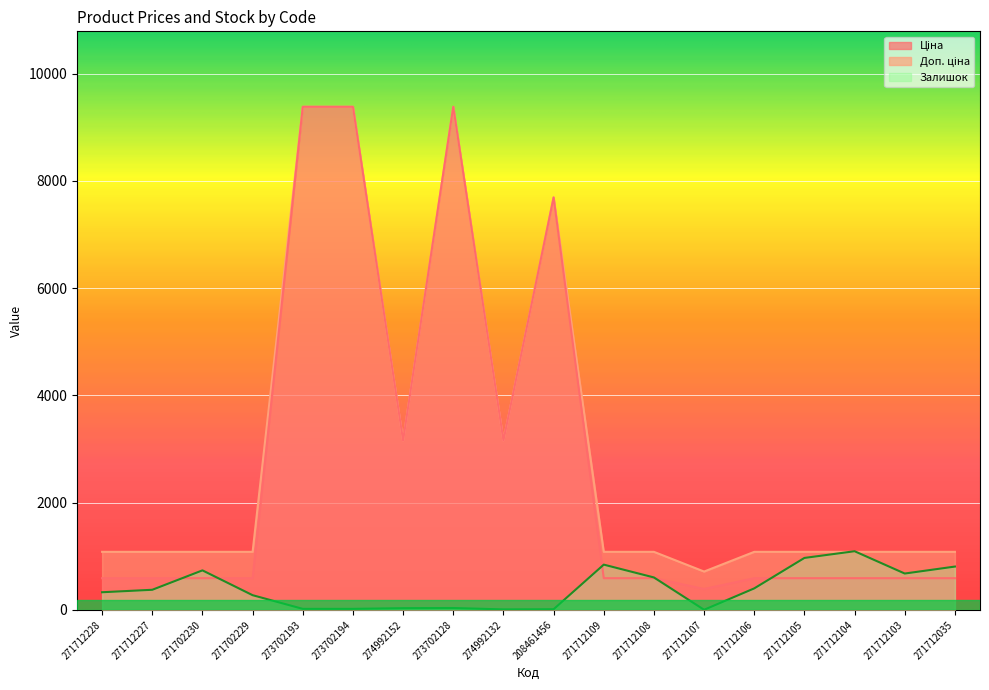

Which category has the highest value in the Доп. ціна series?

273702193